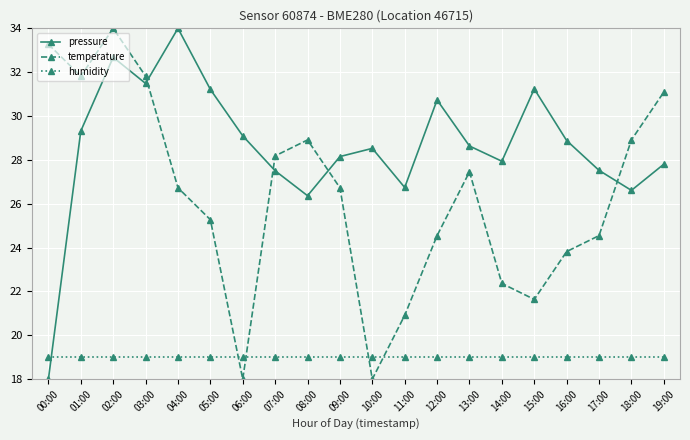

Does the chart display data point markers on the line(s)?

Yes